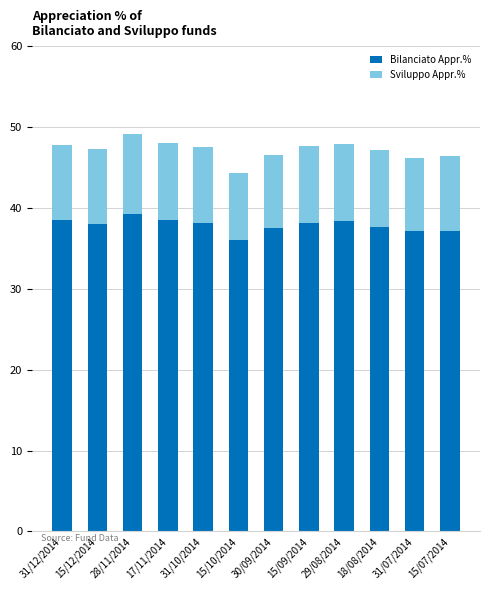

At which category is the sum across all series the highest?

28/11/2014